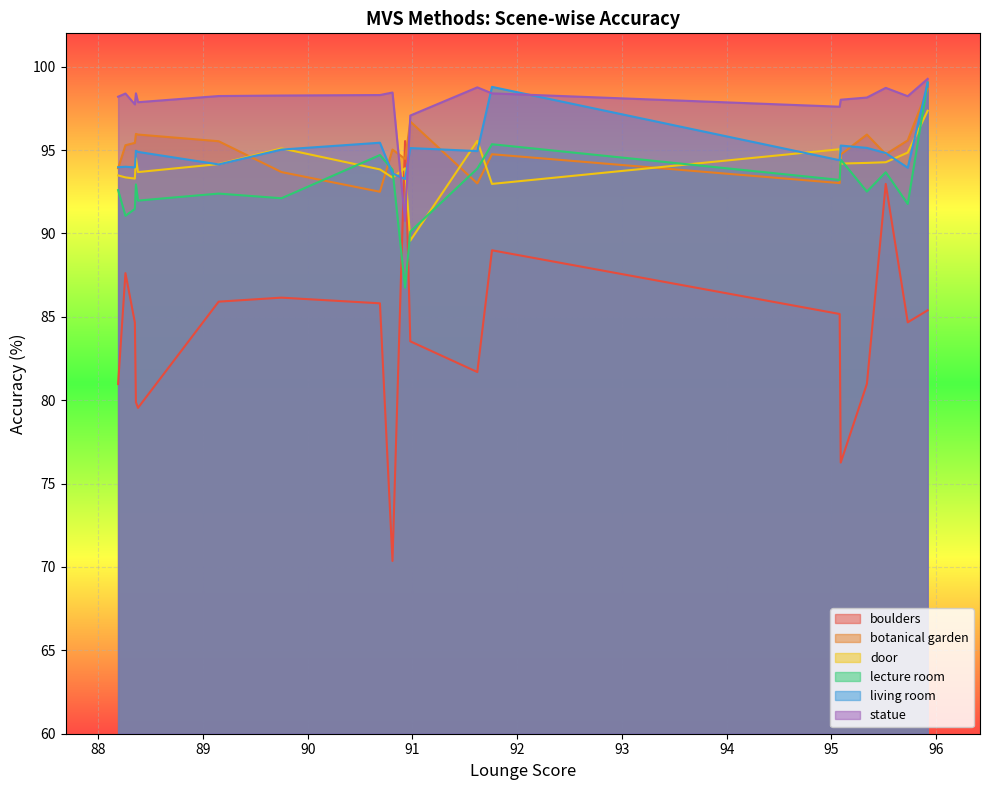

What is the sum of the door values at 88.19 and 95.08?

188.5